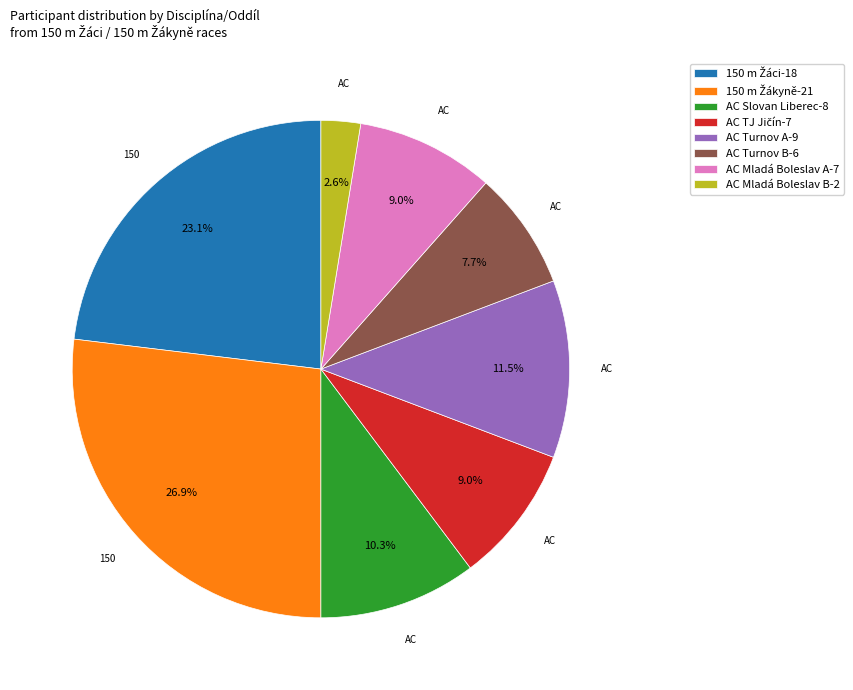

To the nearest percent, what is the average slice percentage?

12%